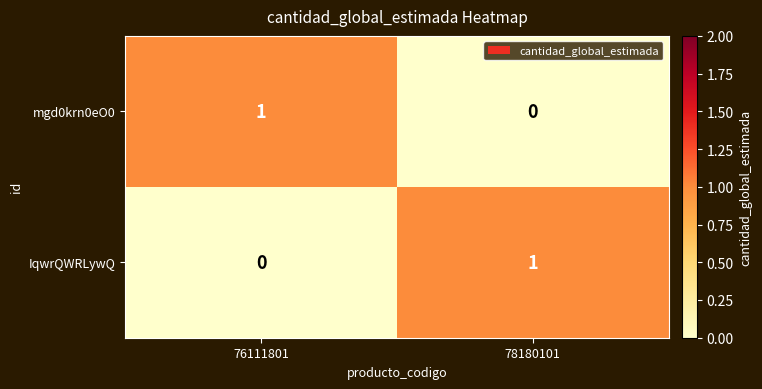

The value of IqwrQWRLywQ at 76111801 is -1. True or false?

False